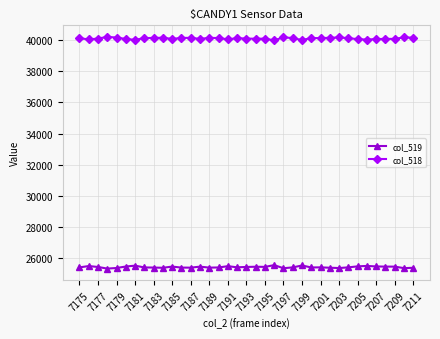

True or false: col_519 and col_518 cross at least once.

False